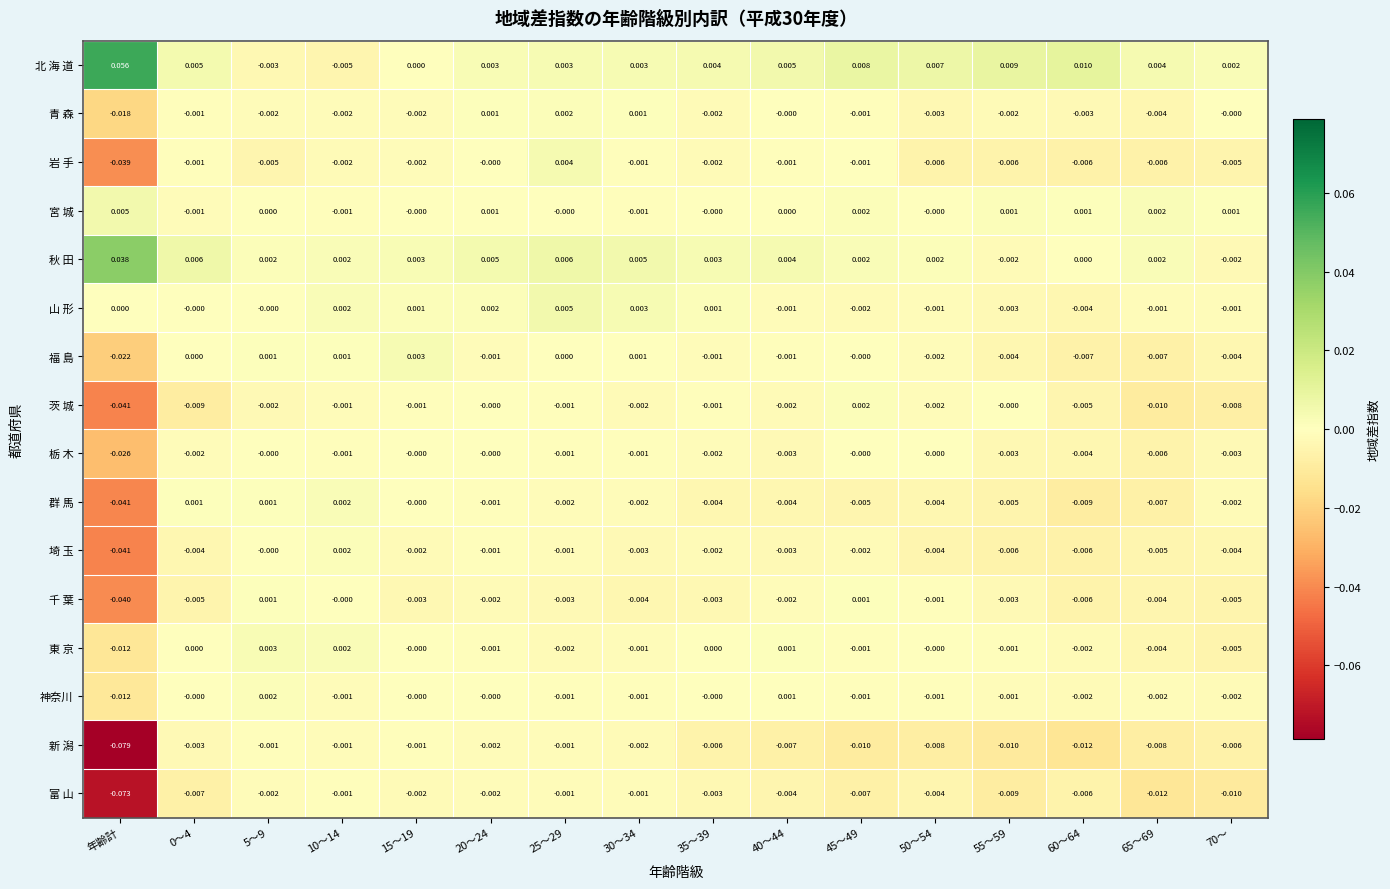

Which category has the lowest value across all series?

年齢計